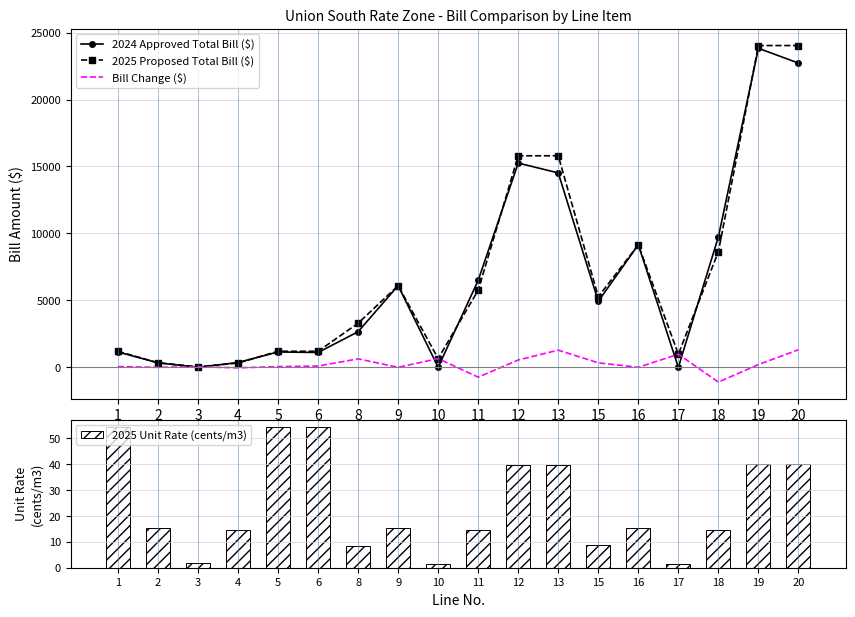

Does the chart contain stacked bars?

No